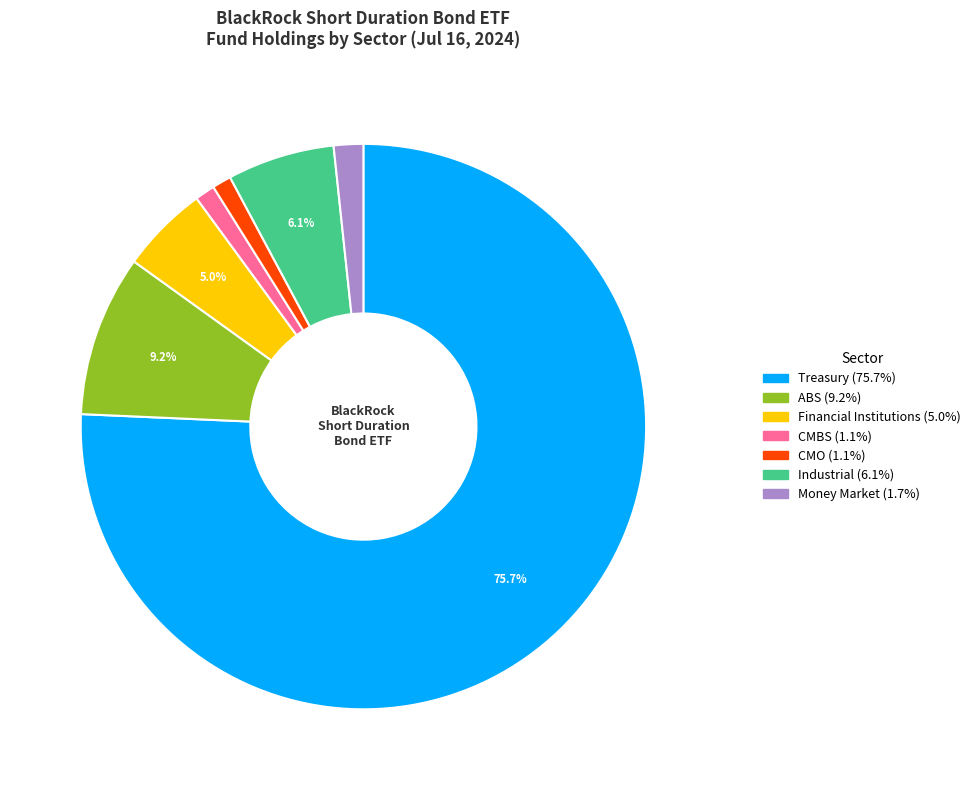

Does any single category account for the majority?

Yes